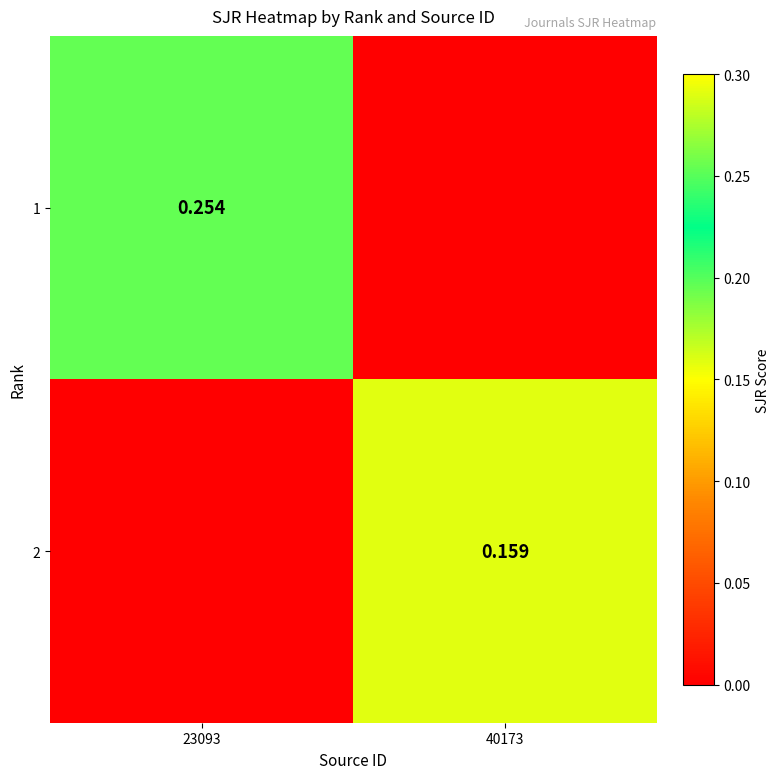

At 23093, list the series in order from largest to smallest.

1, 2